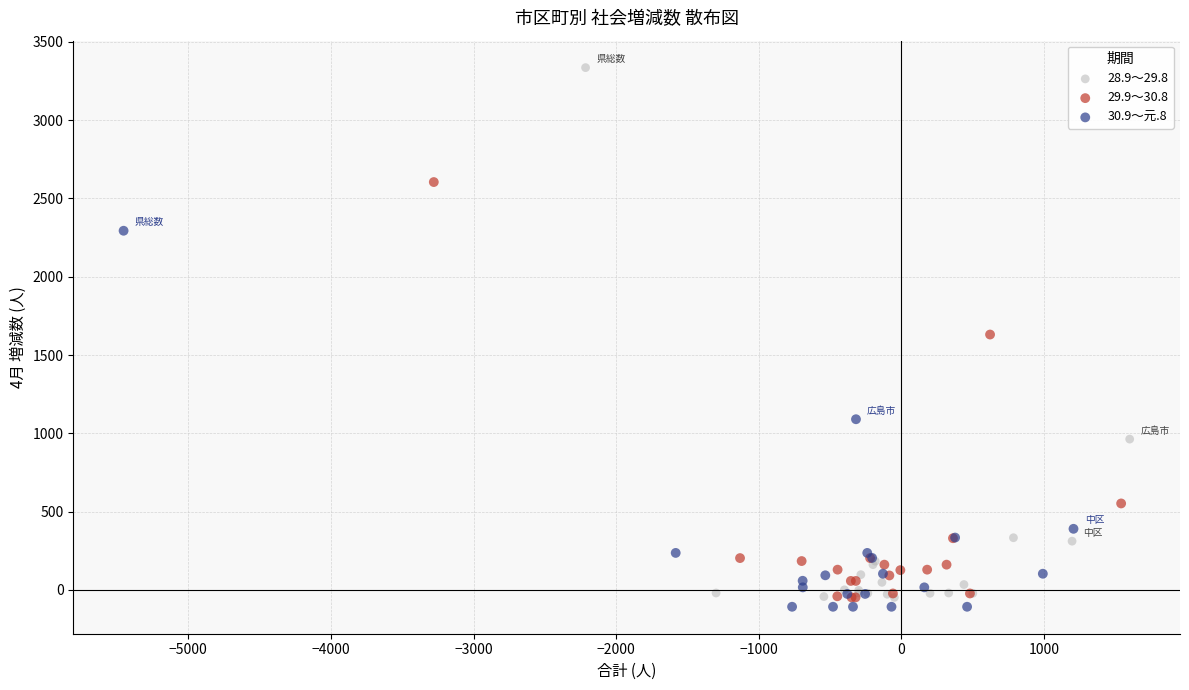

What are all the series names shown in the legend?

28.9～29.8, 29.9～30.8, 30.9～元.8